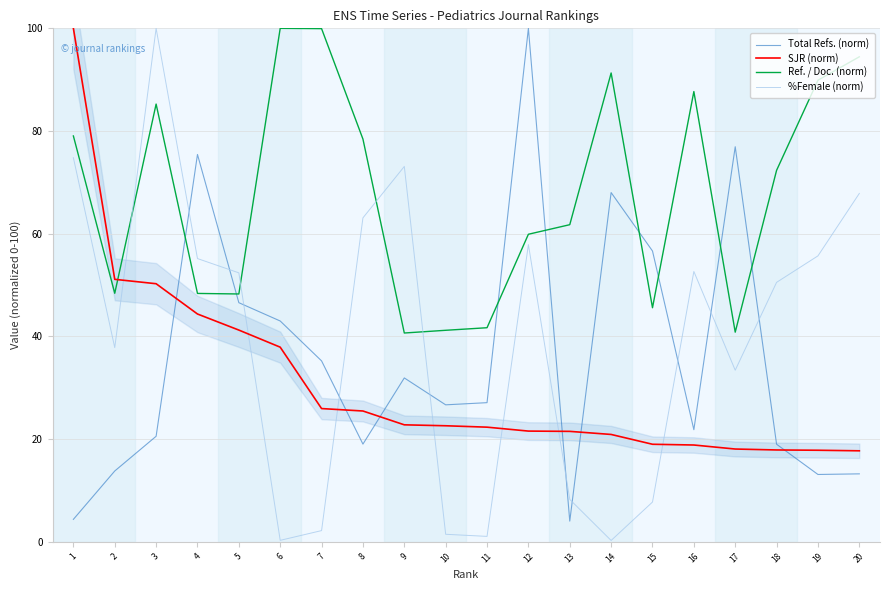

What is the sum of the SJR (norm) values at 18 and 1?

117.9